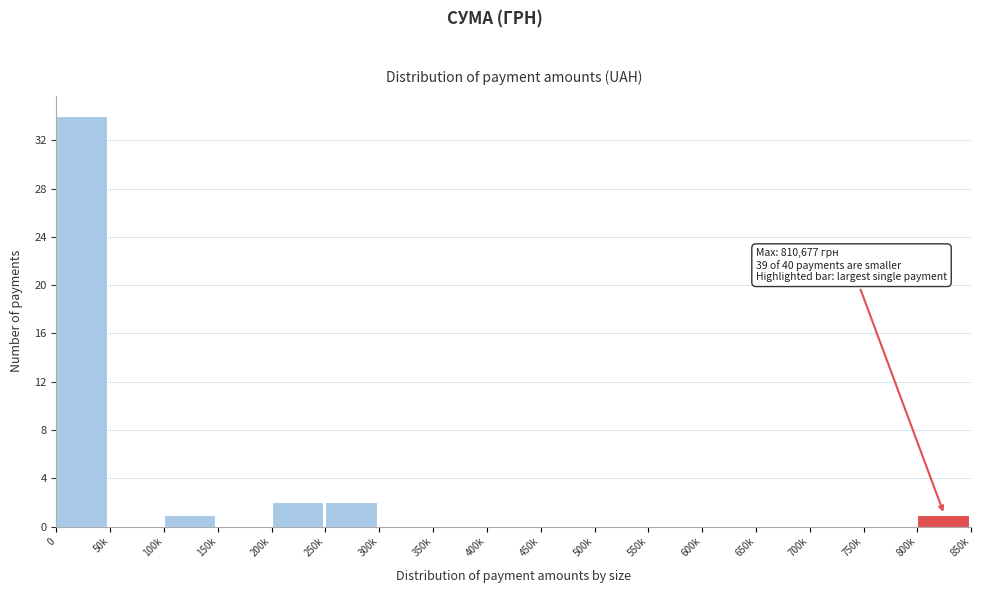

Reading left to right, transcribe all the data shown in this chart.

0=34	50k=0	100k=1	150k=0	200k=2	250k=2	300k=0	350k=0	400k=0	450k=0	500k=0	550k=0	600k=0	650k=0	700k=0	750k=0	800k=1